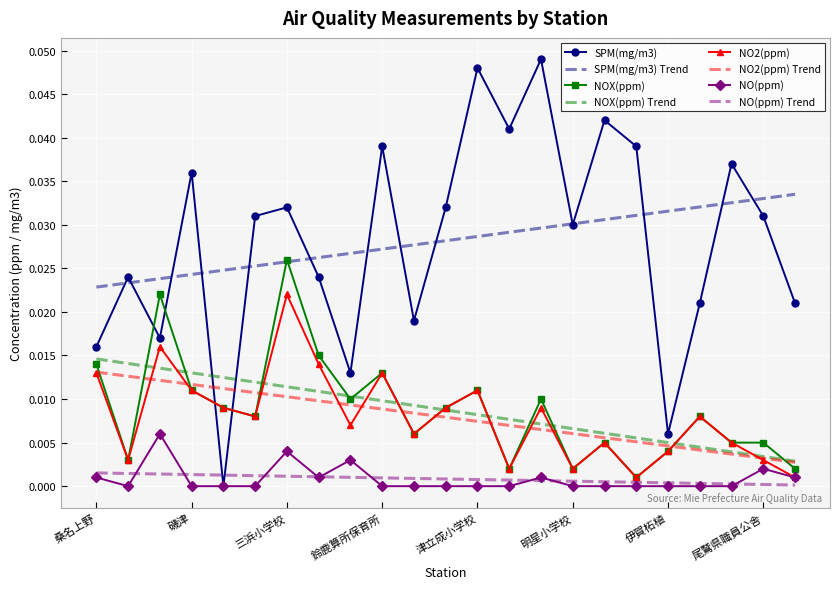

Which series has the widest spread of values?

SPM(mg/m3)